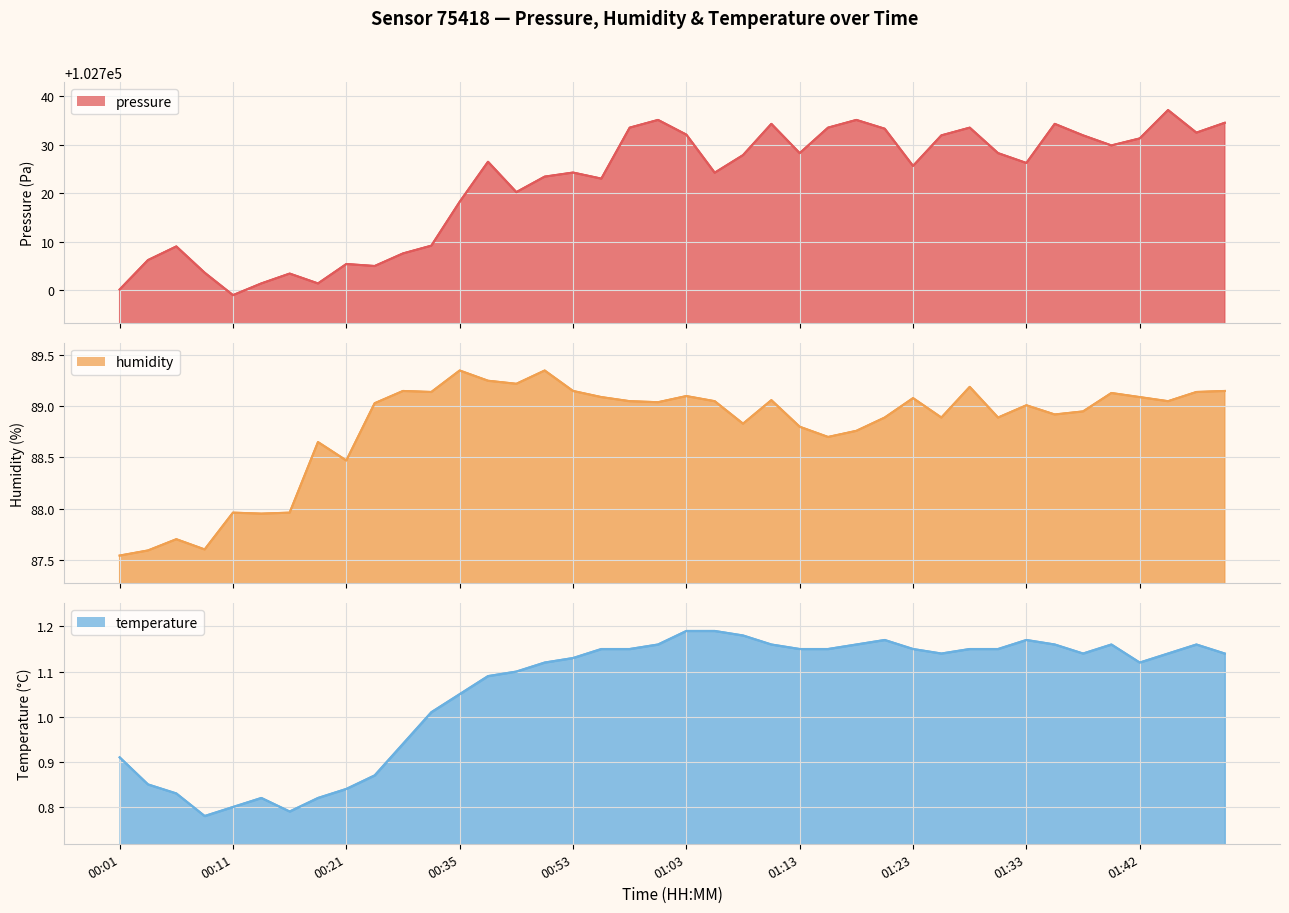

How many data points in pressure are above 102726?

21